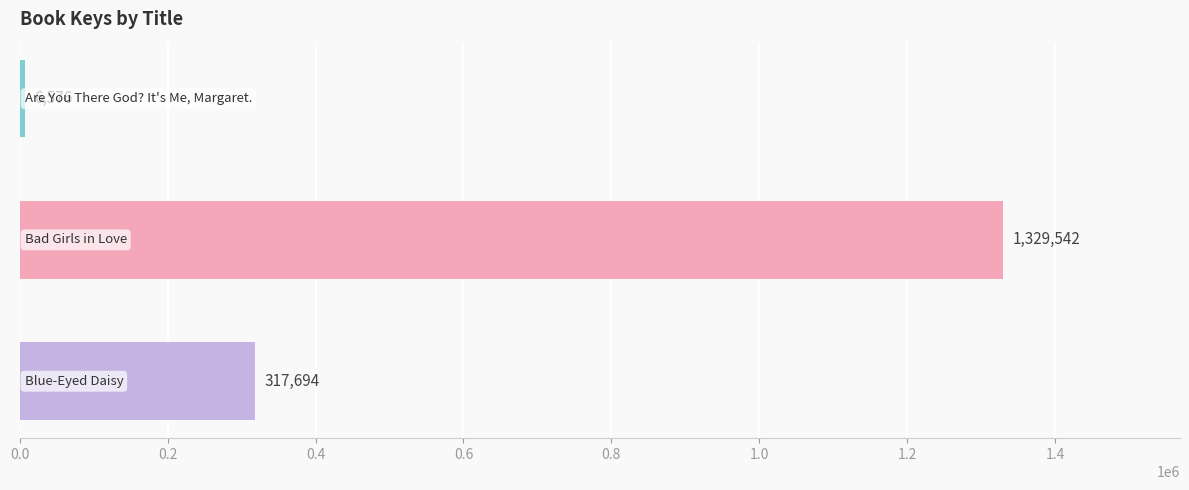

Reading top to bottom, what are all the values shown in this chart?

6576	1329542	317694